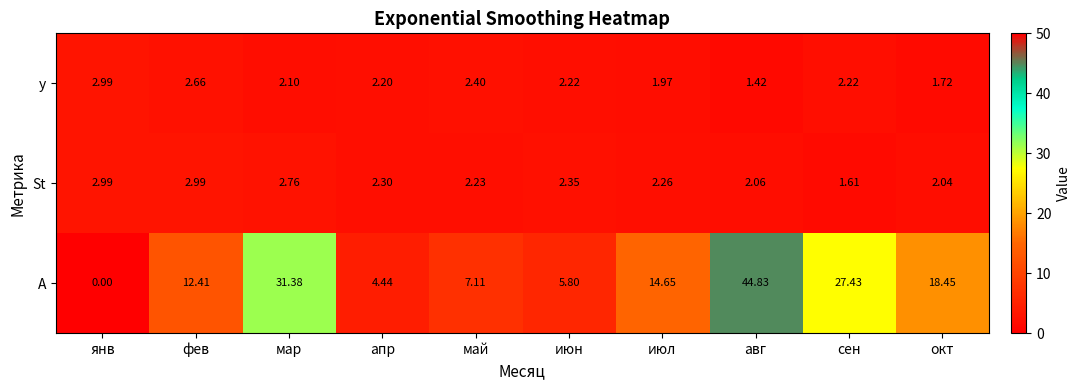

List the labels in order of А value, largest first.

авг, мар, сен, окт, июл, фев, май, июн, апр, янв